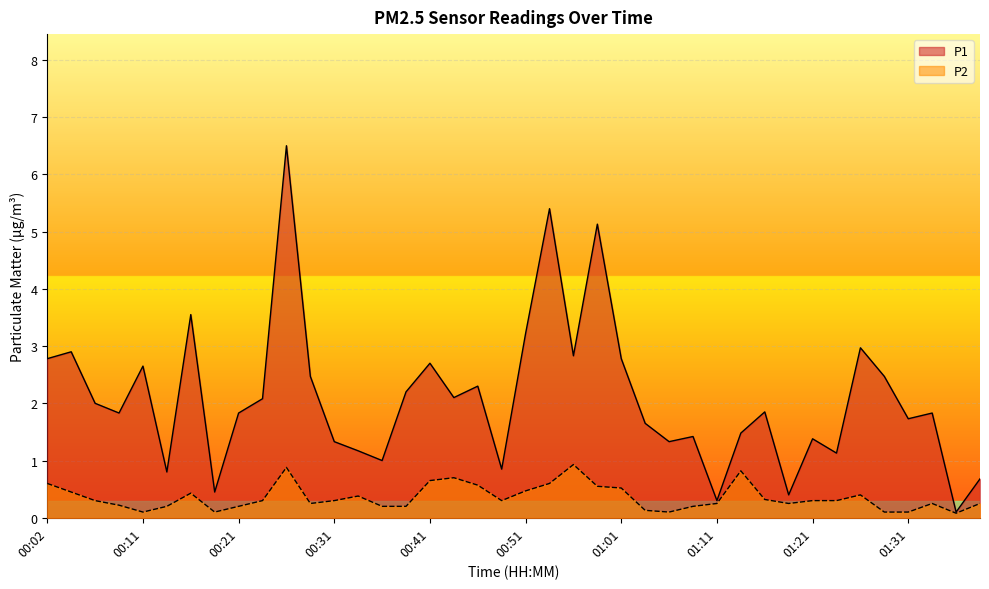

What is the spread (max minus min) of values at 00:56?

1.9